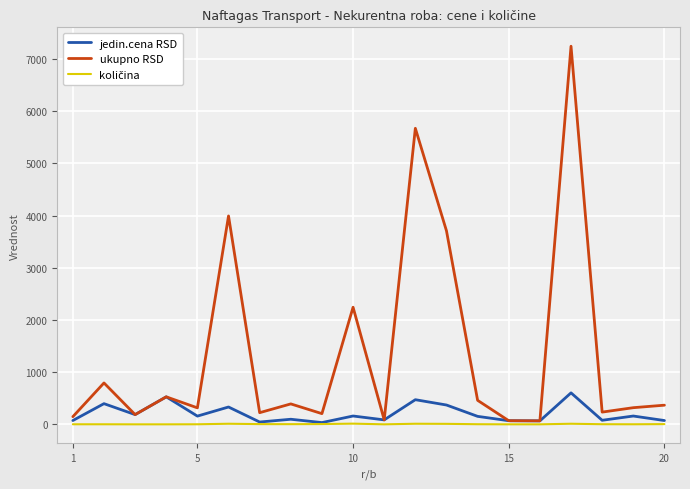

Does the chart have visible grid lines?

Yes